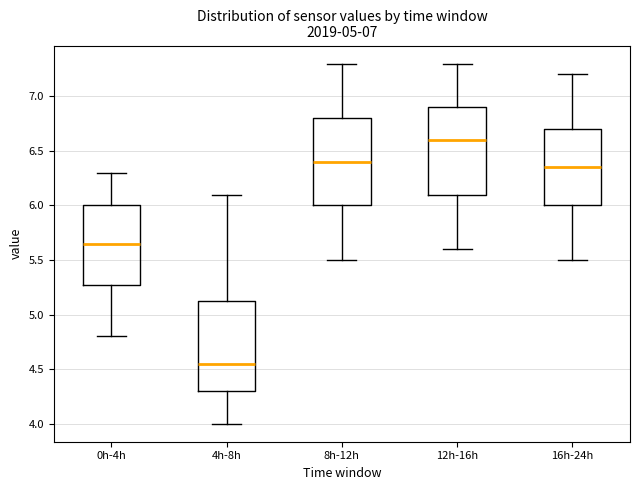

Which box has the highest median line?

12h-16h